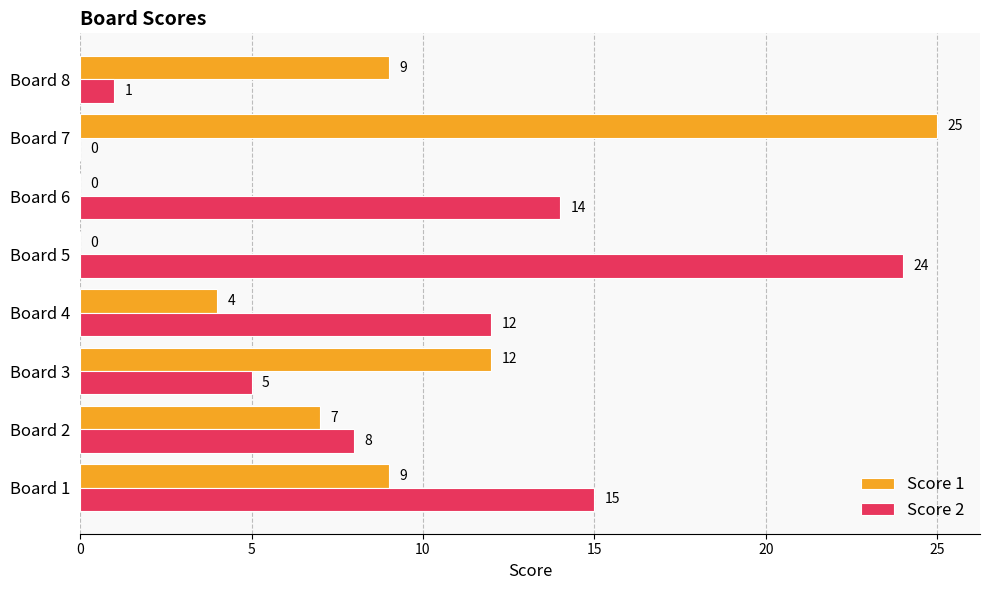

Which series changed the most between Board 3 and Board 7?

Score 1